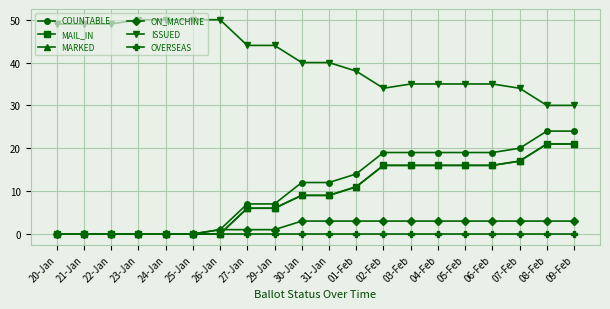

Does the chart have visible grid lines?

Yes